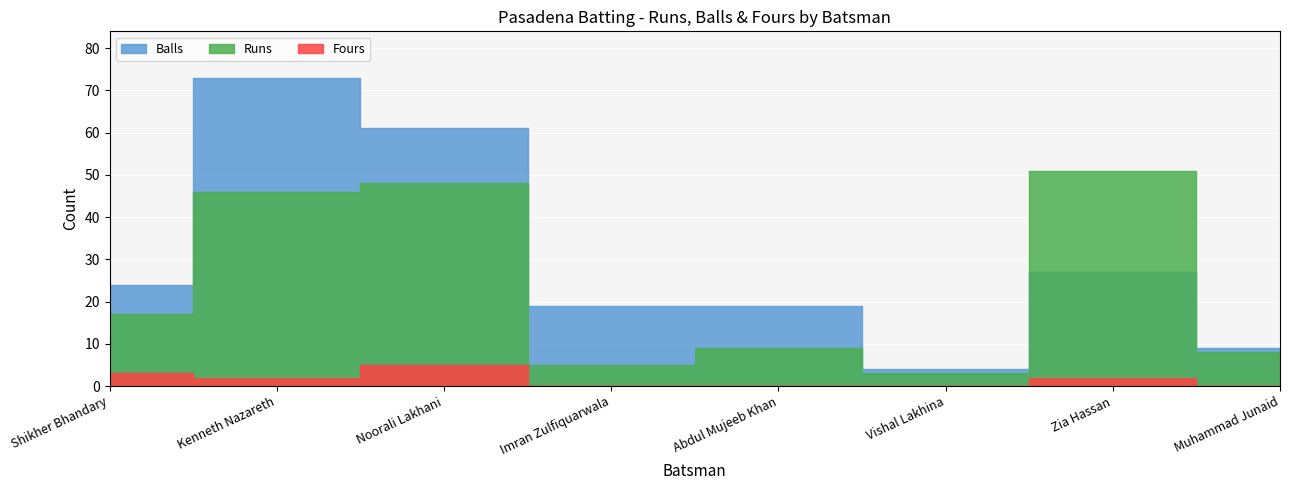

What is the sum of the Fours values at Shikher Bhandary and Noorali Lakhani?

8